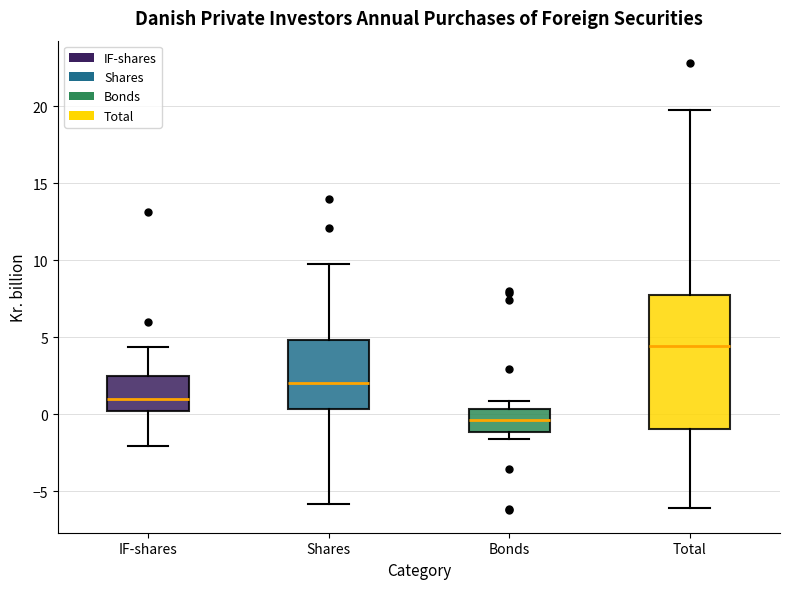

Where does the upper whisker of the box for Total end on the y-axis? The values are not printed on the chart, so give them approximately, as read against the axis.

20.0